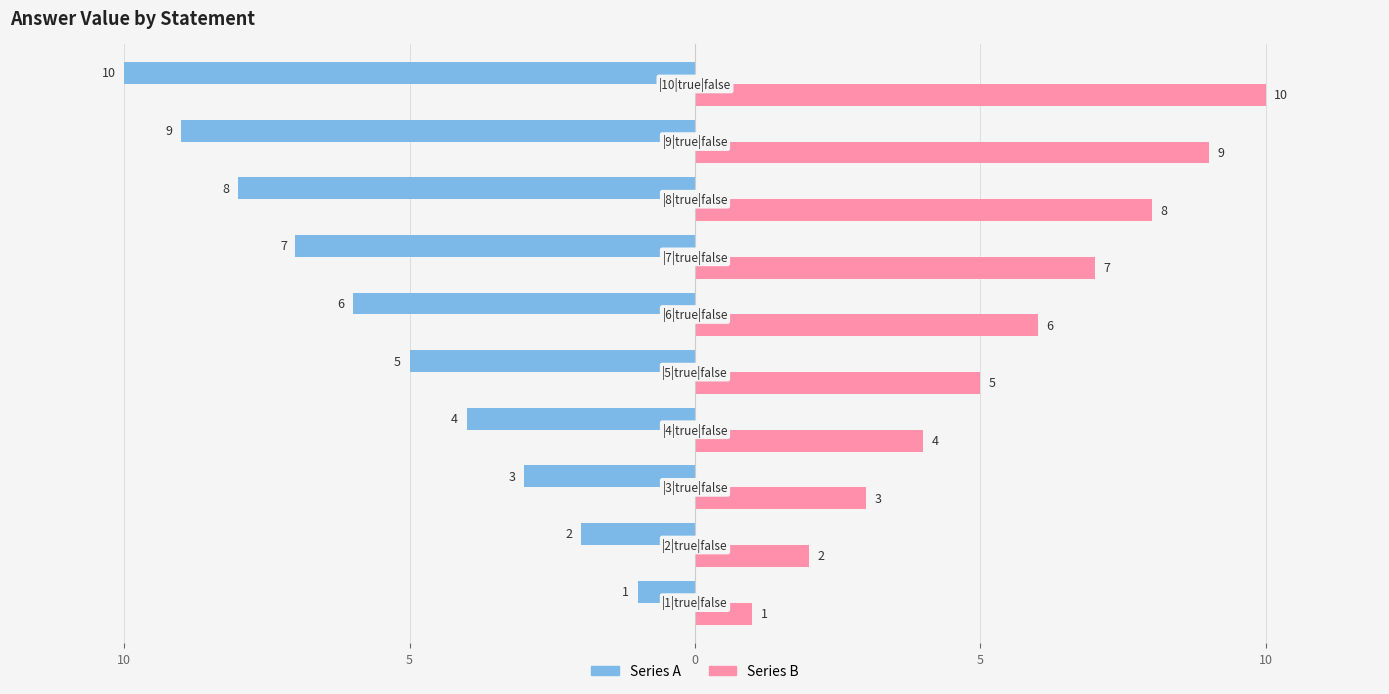

Reading left to right, transcribe all the data shown in this chart.

Series A: -1	-2	-3	-4	-5	-6	-7	-8	-9	-10
Series B: 1	2	3	4	5	6	7	8	9	10